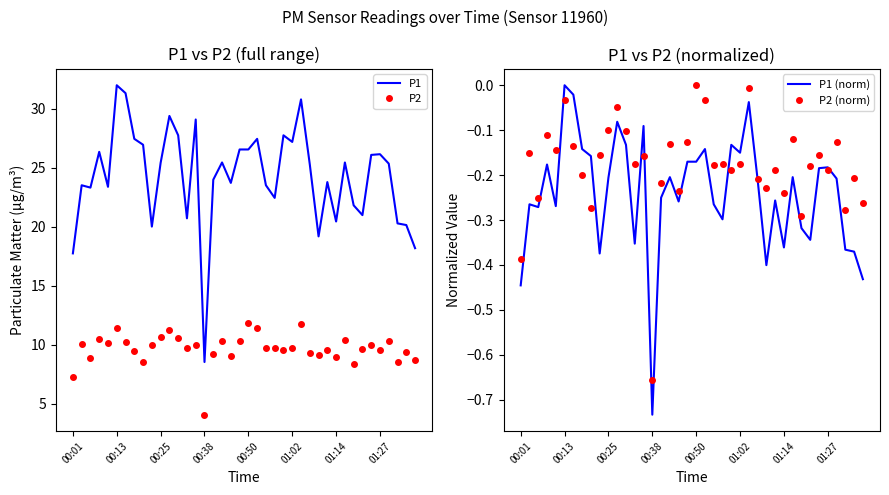

True or false: P2 (norm) and P2 cross at least once.

False